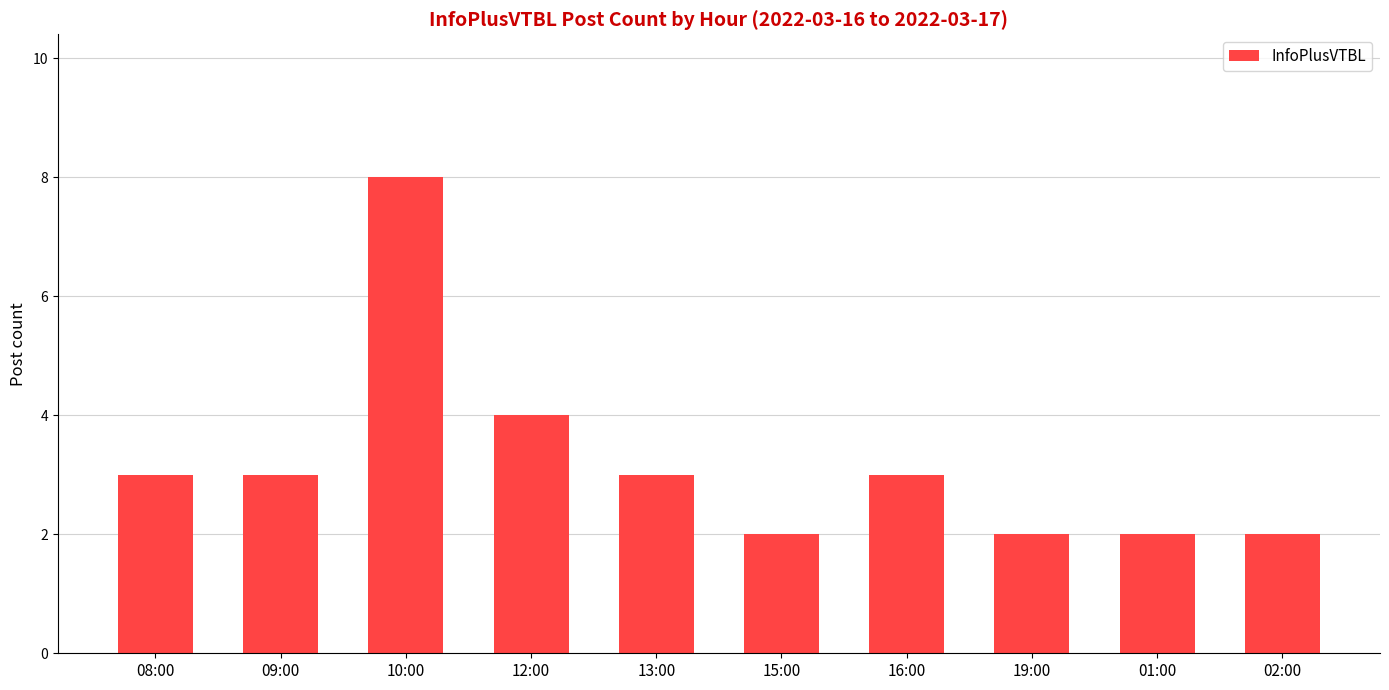

What is the difference between the maximum and minimum values?

6